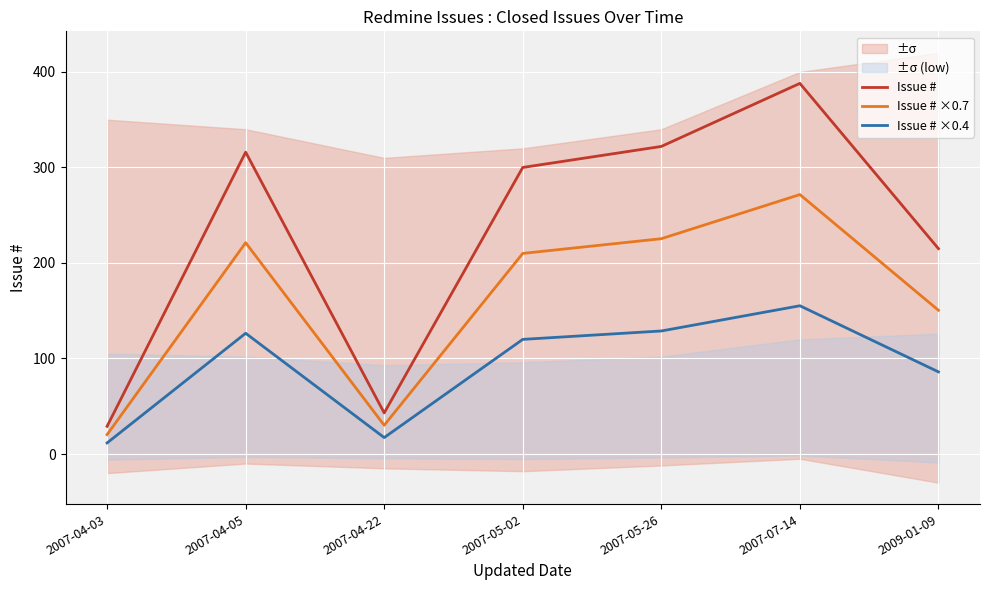

Reading left to right, what are all the values shown in this chart?

Issue #: 2007-04-03=29.0	2007-04-05=316.0	2007-04-22=43.0	2007-05-02=300.0	2007-05-26=322.0	2007-07-14=388.0	2009-01-09=215.0
Issue # ×0.7: 2007-04-03=20.3	2007-04-05=221.2	2007-04-22=30.1	2007-05-02=210.0	2007-05-26=225.4	2007-07-14=271.6	2009-01-09=150.5
Issue # ×0.4: 2007-04-03=11.6	2007-04-05=126.4	2007-04-22=17.2	2007-05-02=120.0	2007-05-26=128.8	2007-07-14=155.2	2009-01-09=86.0